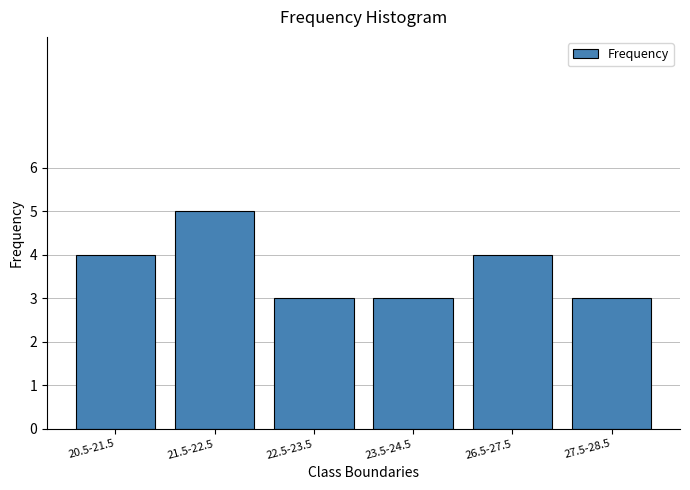

Reading left to right, extract all data points from this chart.

4	5	3	3	4	3